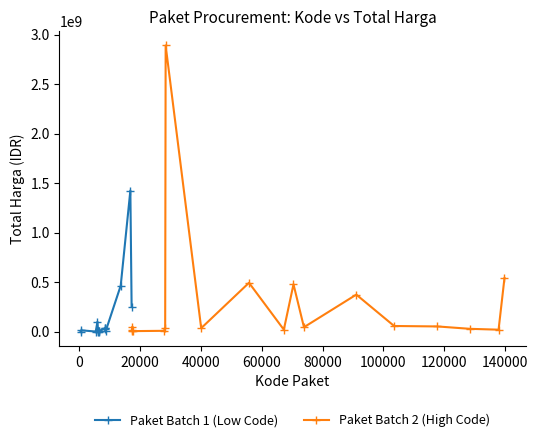

True or false: Paket Batch 1 (Low Code) has more than 2 points higher than both neighbors.

True